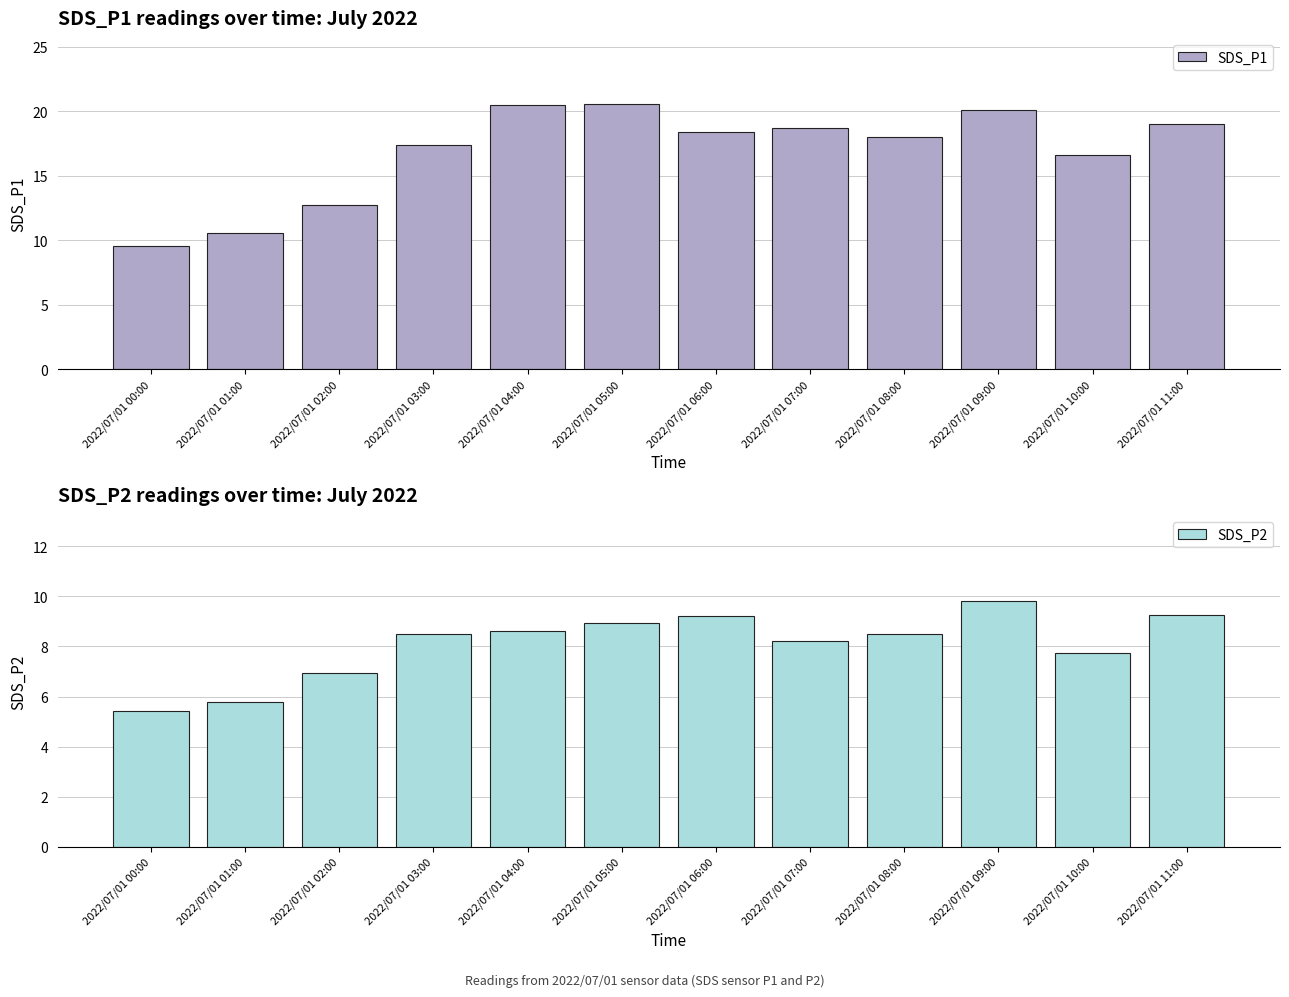

What is the difference between the second highest and second lowest values in the SDS_P1 series?

9.9